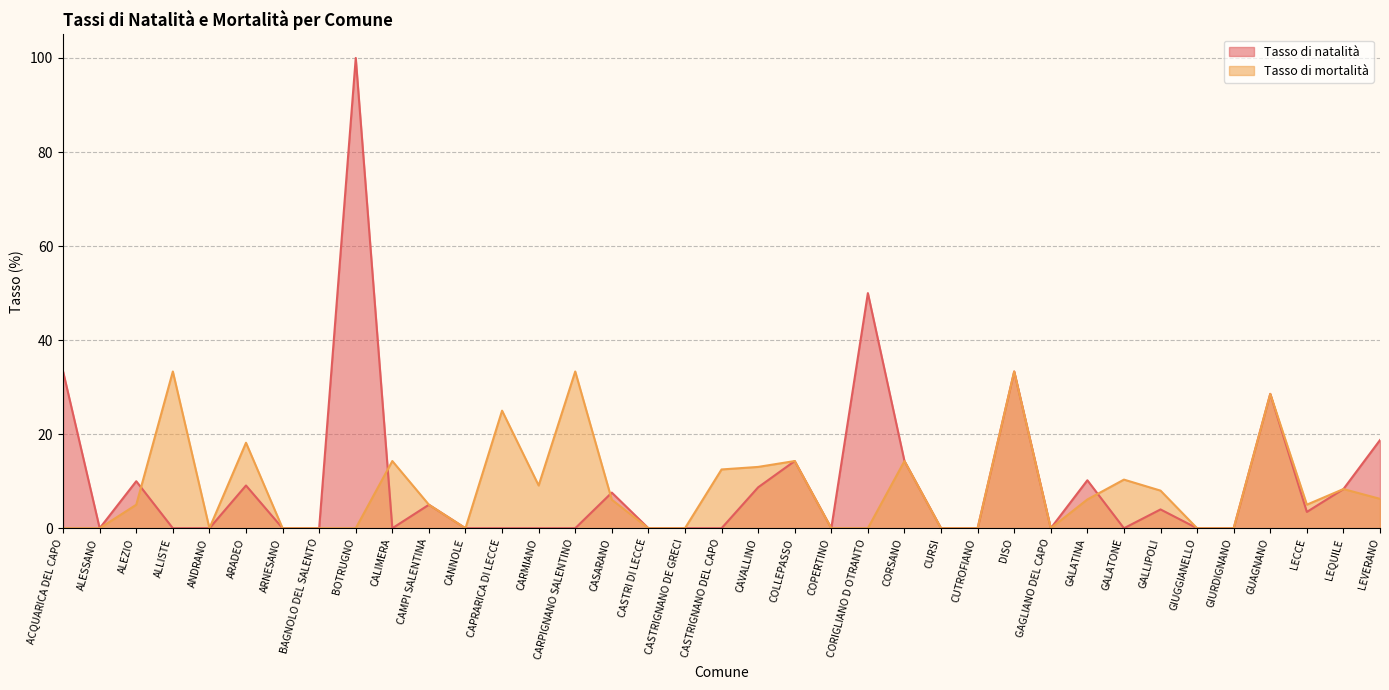

Which category has the lowest value across all series?

ALESSANO